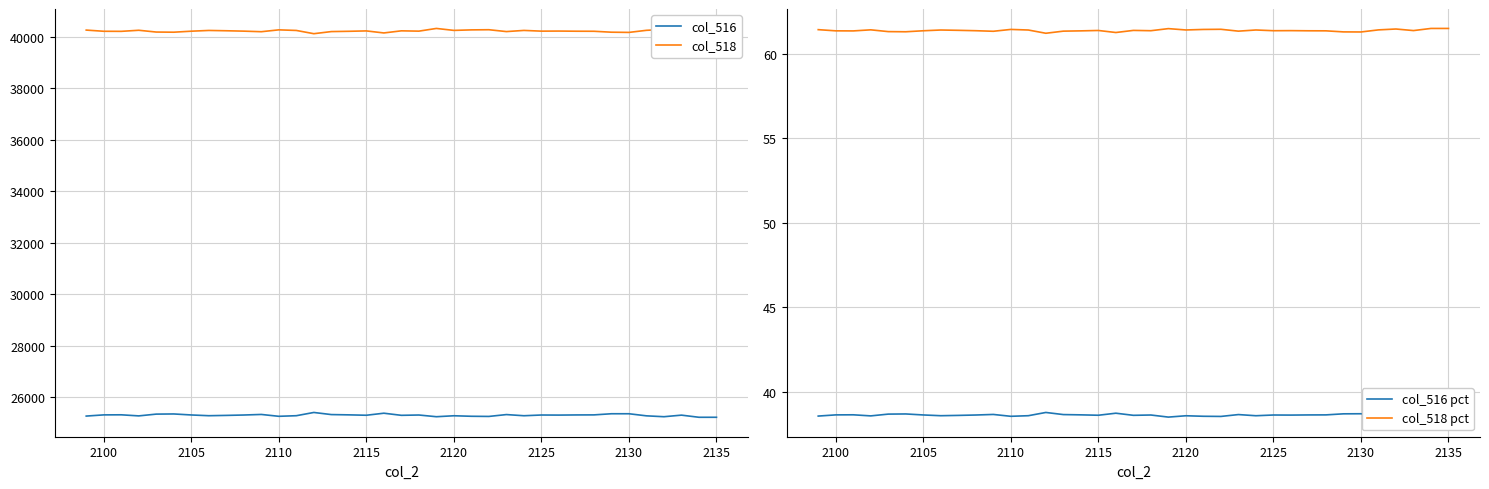

What is the value of the col_518 pct point at the 20th from the left?

61.4